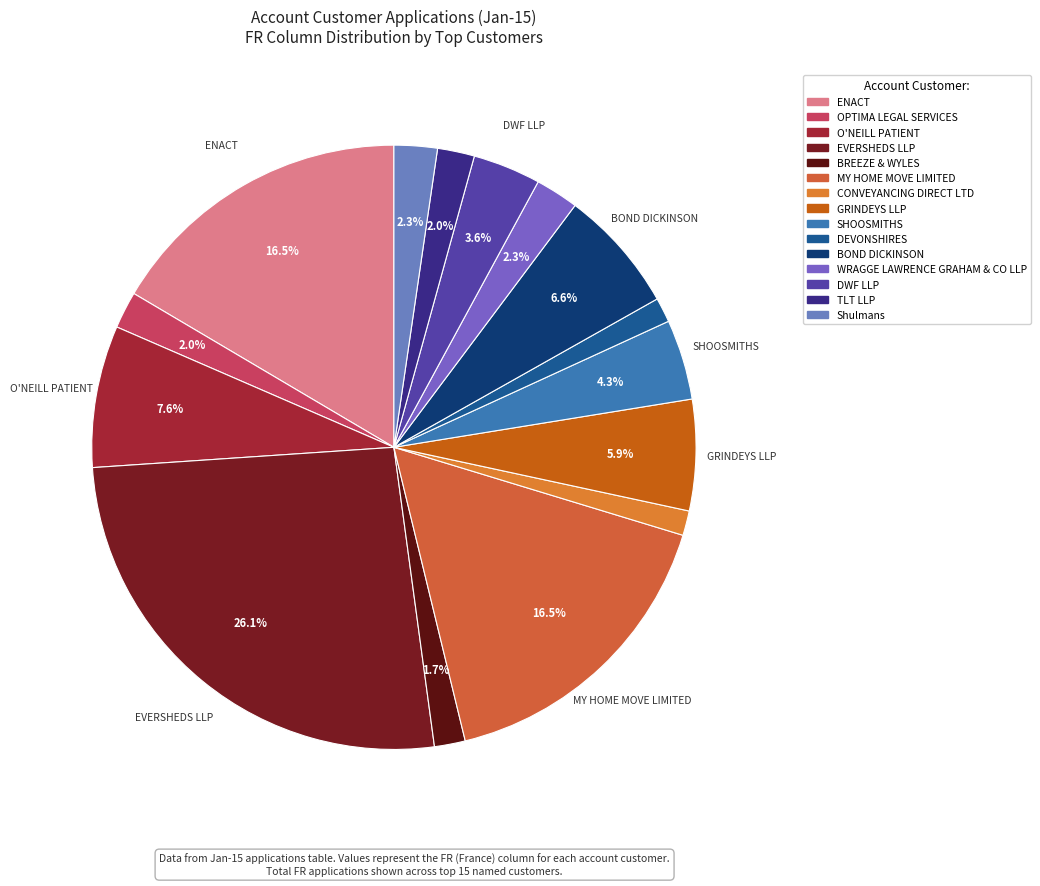

What percentage do BOND DICKINSON and MY HOME MOVE LIMITED together represent?

23.1%